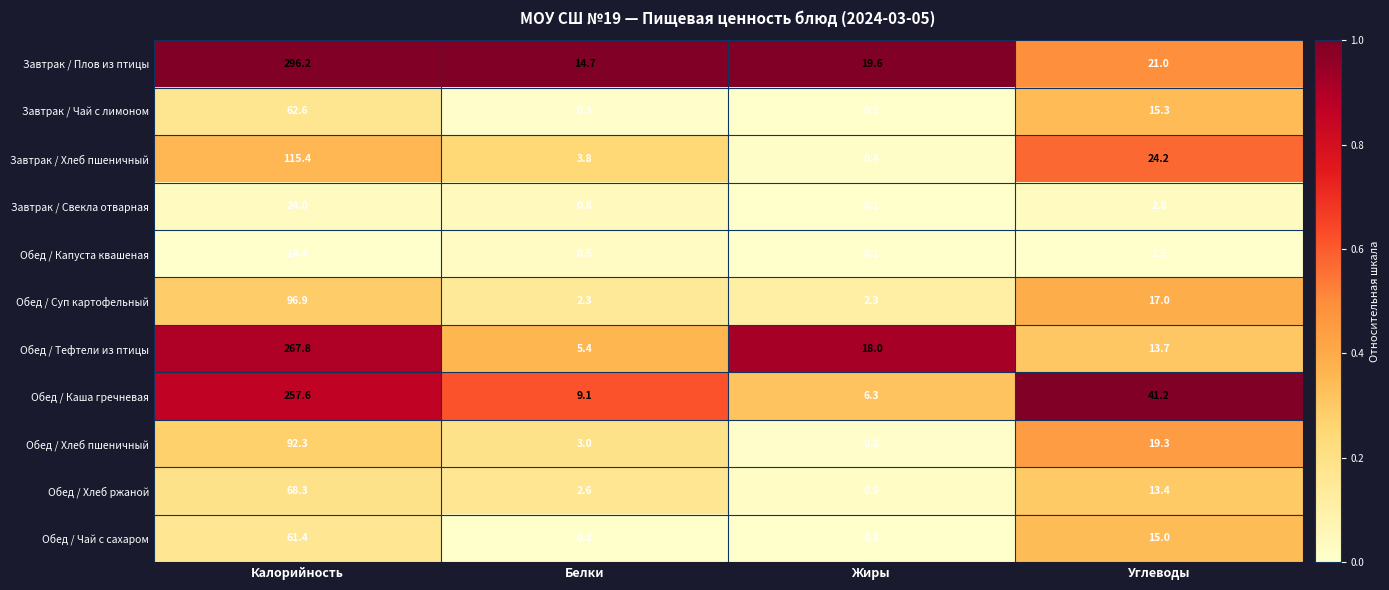

At which label is Обед / Тефтели из птицы closest to 136?

Жиры